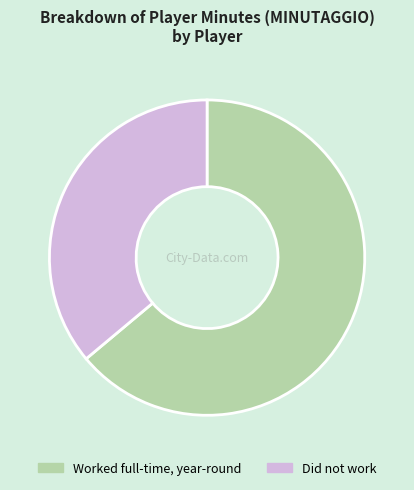

Rank the categories by value from highest to lowest.

Worked full-time, year-round, Did not work